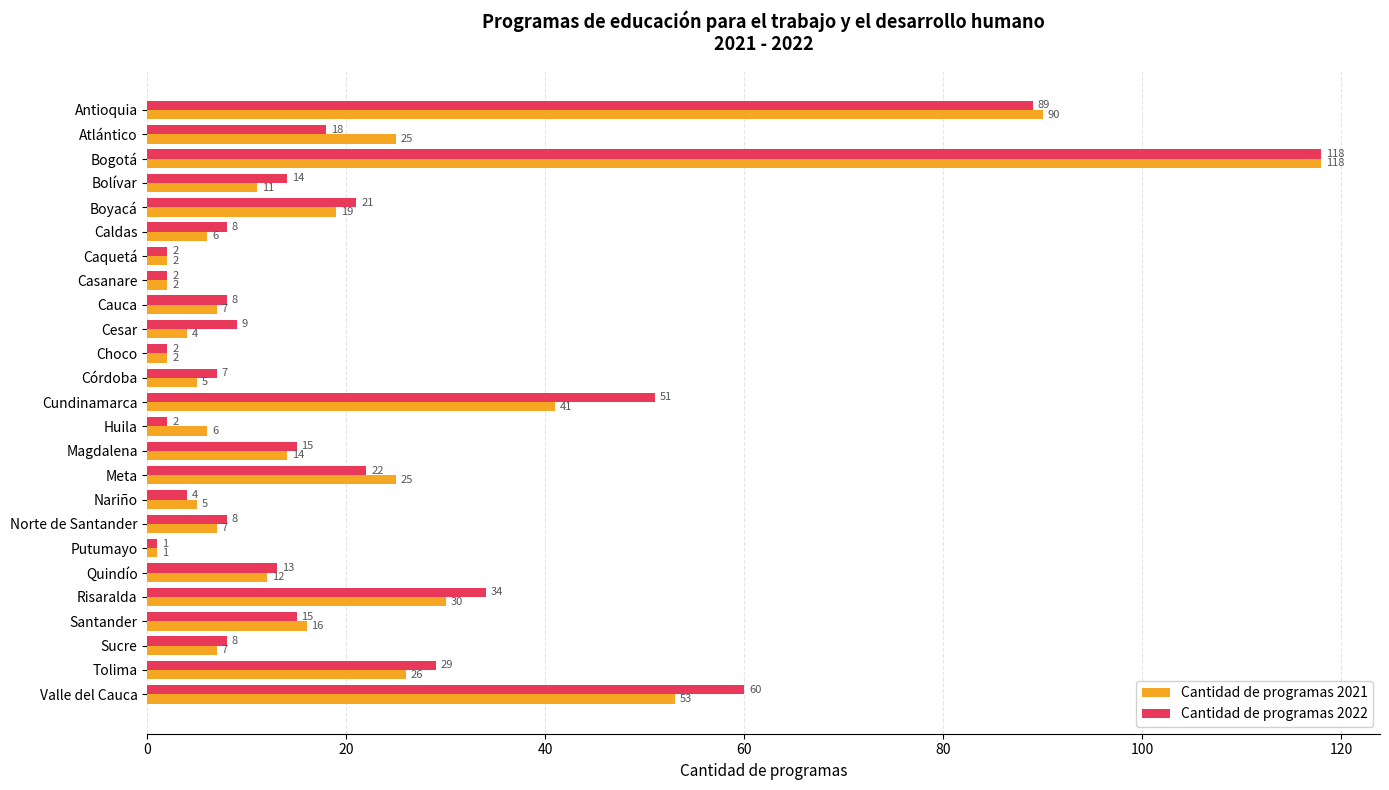

What is the average value of the Cantidad de programas 2022 series?

22